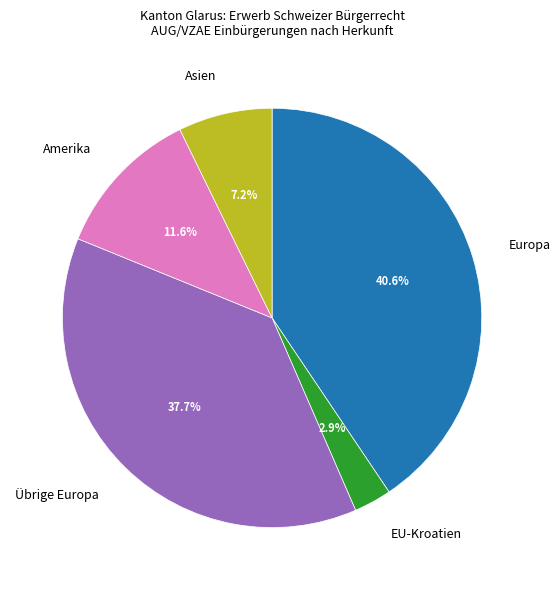

Is there a majority slice in this chart?

No